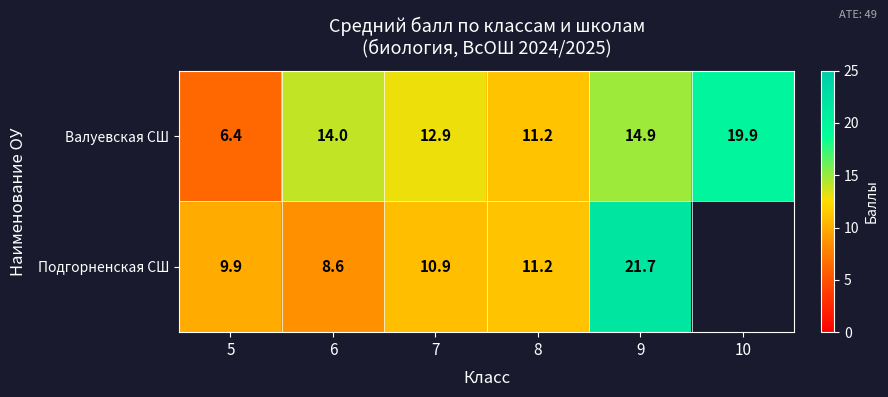

What is the total value across all series at 9?

36.6